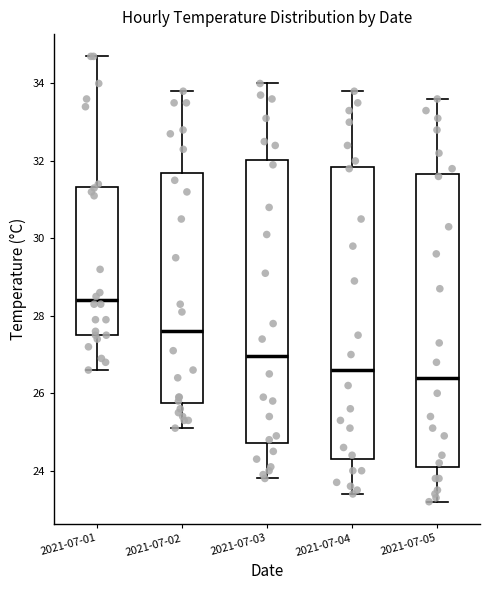

Reading left to right, read every box against the y-axis: the position of its median line, the range the box covers, and the ends of its whiskers. The values are not printed on the chart, so give them approximately, as read against the axis.

2021-07-01: median 28.4, box 27.6 to 31.4, whiskers 26.6 to 34.8
2021-07-02: median 27.6, box 25.8 to 31.8, whiskers 25.2 to 33.8
2021-07-03: median 27.0, box 24.8 to 32.0, whiskers 23.8 to 34.0
2021-07-04: median 26.6, box 24.4 to 31.8, whiskers 23.4 to 33.8
2021-07-05: median 26.4, box 24.2 to 31.6, whiskers 23.2 to 33.6